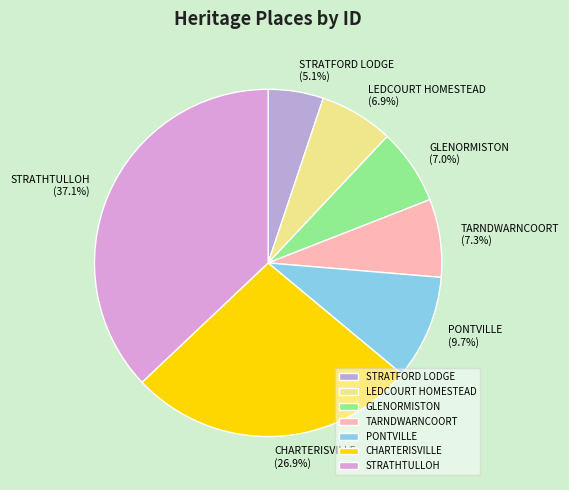

Does any single category account for the majority?

No